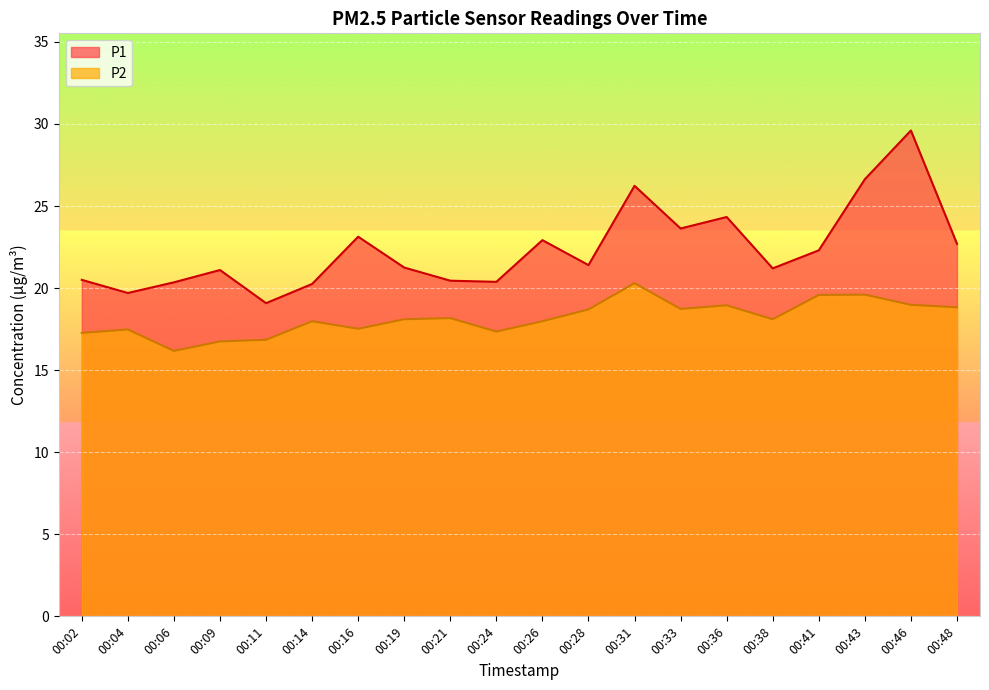

Which series changed the most between 00:04 and 00:21?

P1